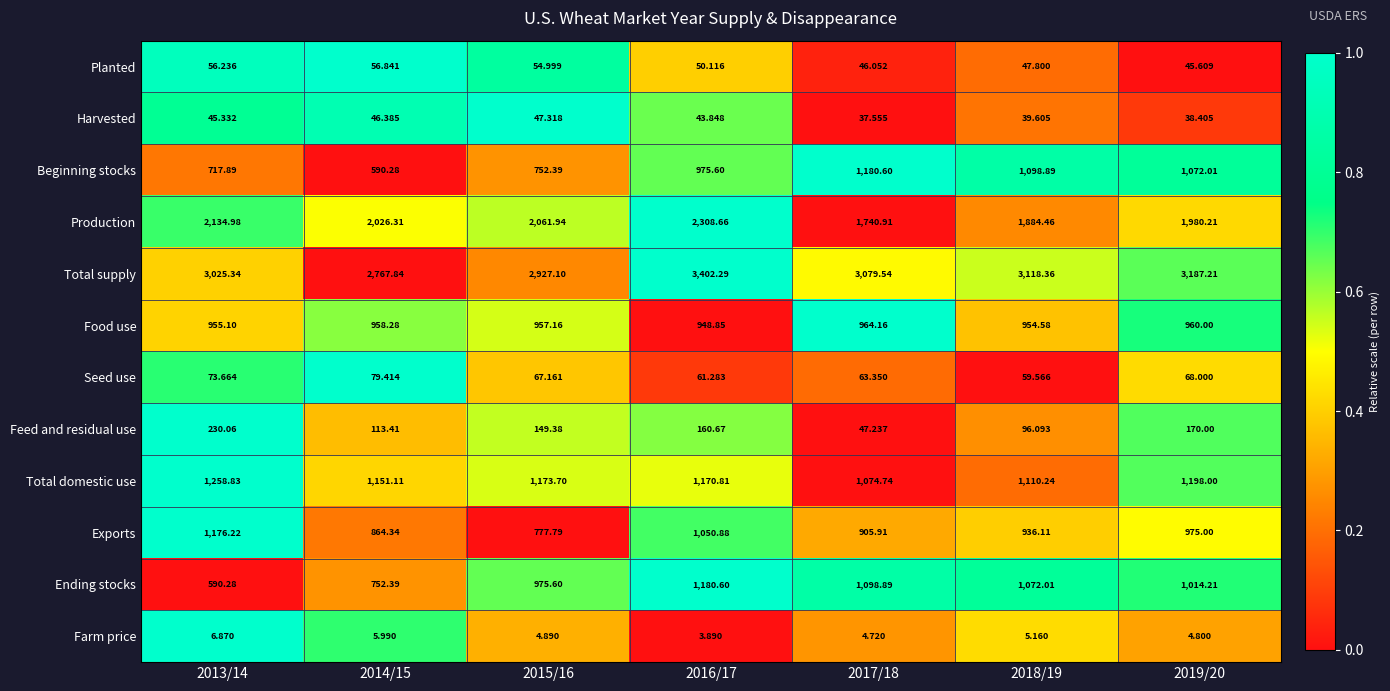

Which series changed the most between 2016/17 and 2017/18?

Production